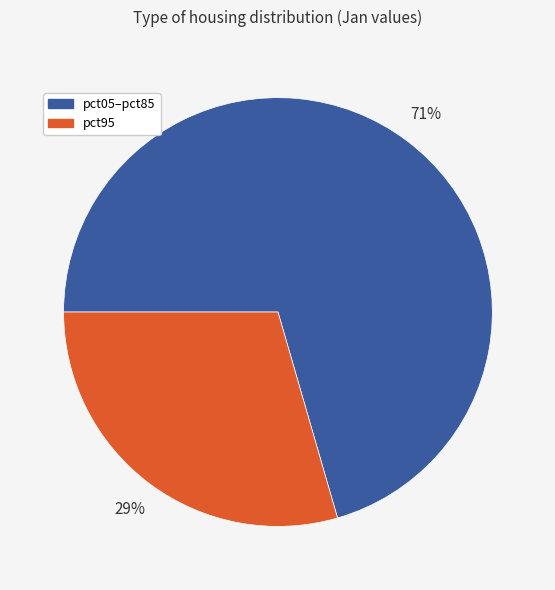

Does any single category account for the majority?

Yes